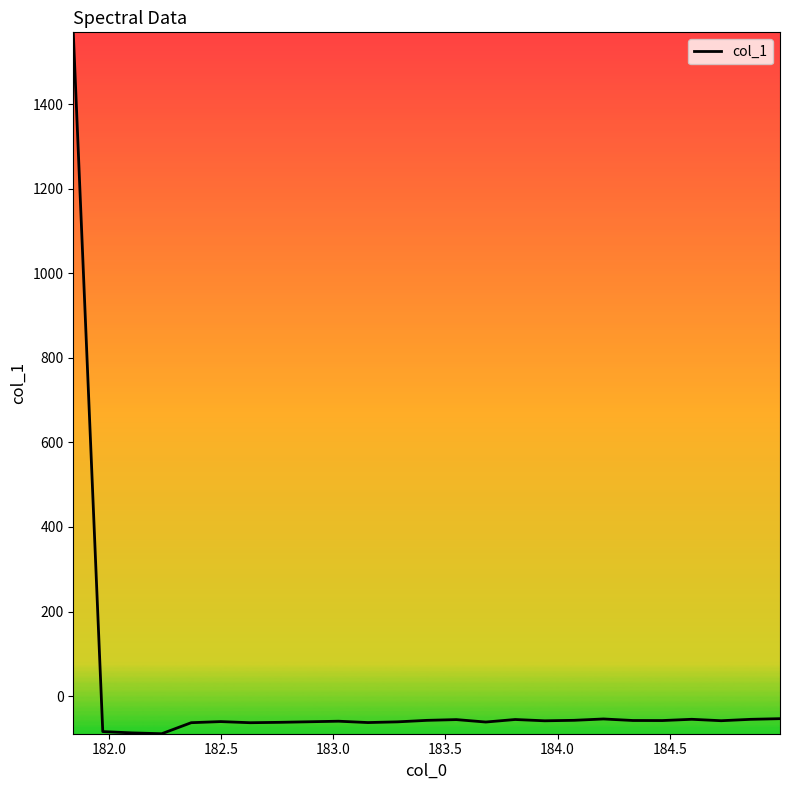

Does the chart have visible grid lines?

No